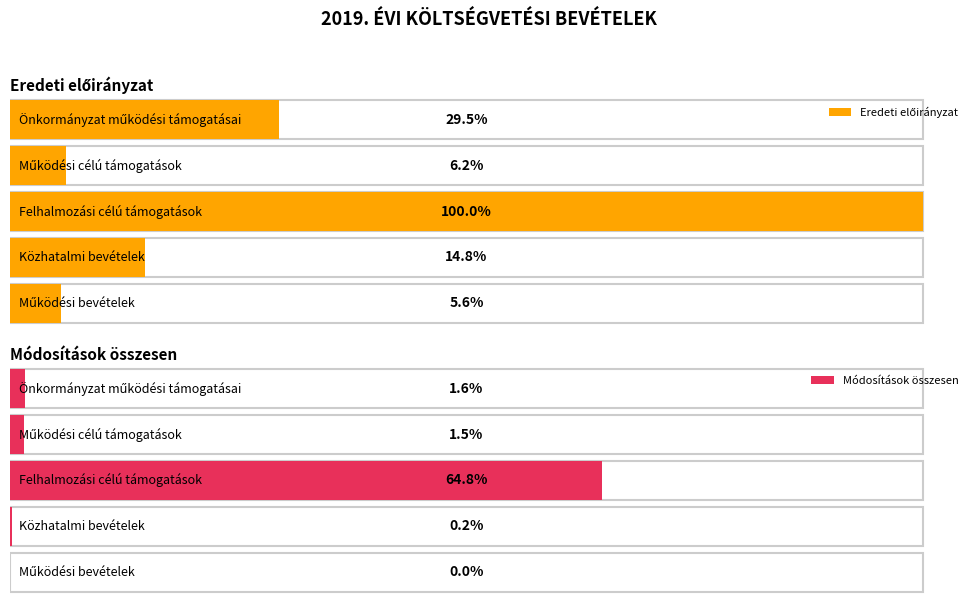

At which label is Módosítások összesen closest to -301453868?

Működési bevételek